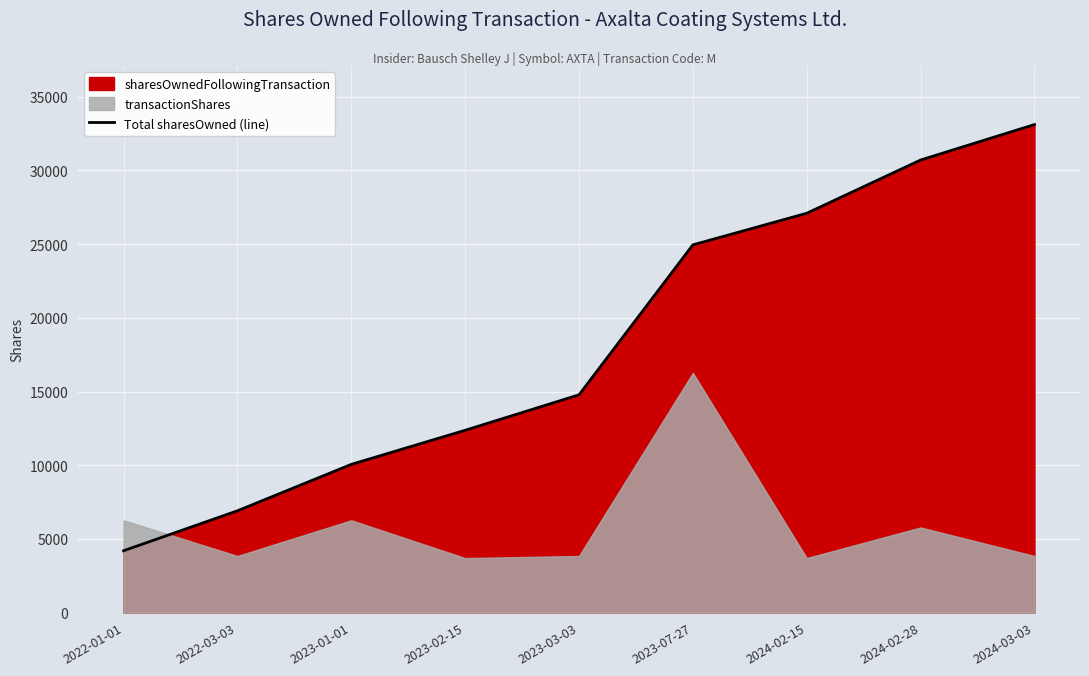

What is the sum of the values at 2023-07-27 and 2023-01-01?

35009